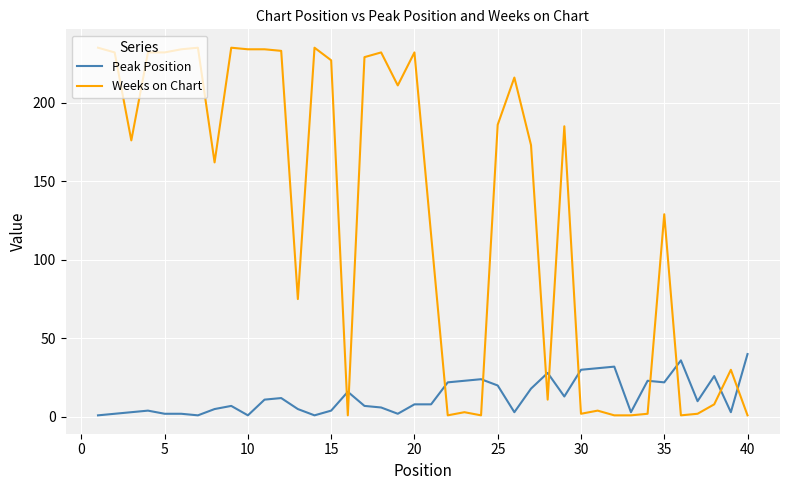

List the series in order of their peak value, highest first.

Weeks on Chart, Peak Position